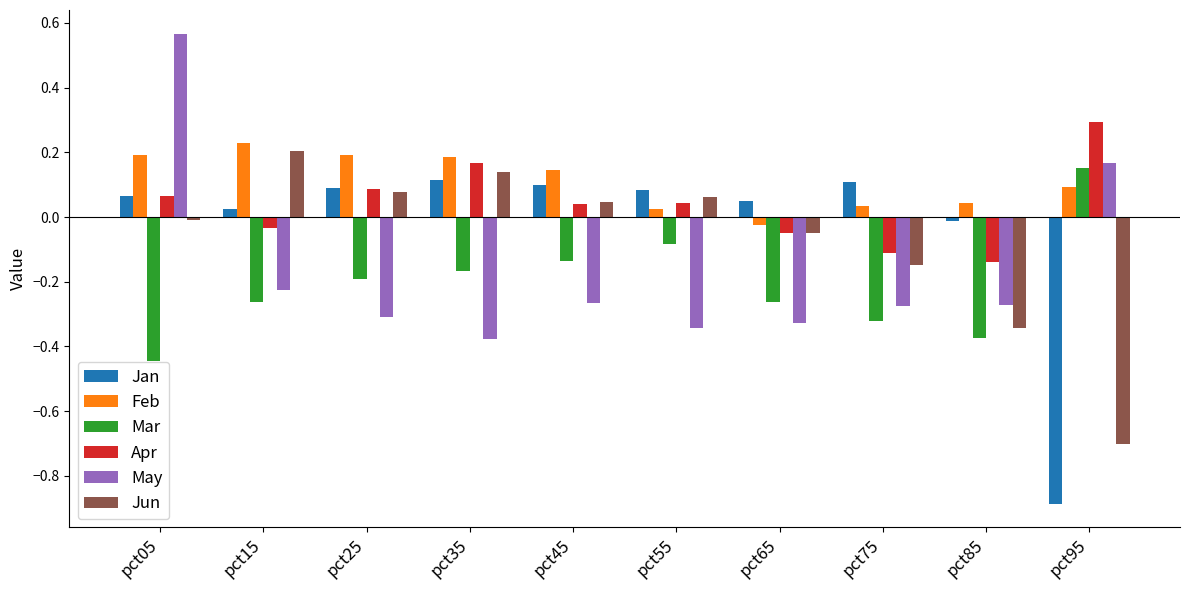

What is the spread (max minus min) of values at pct55?

0.4